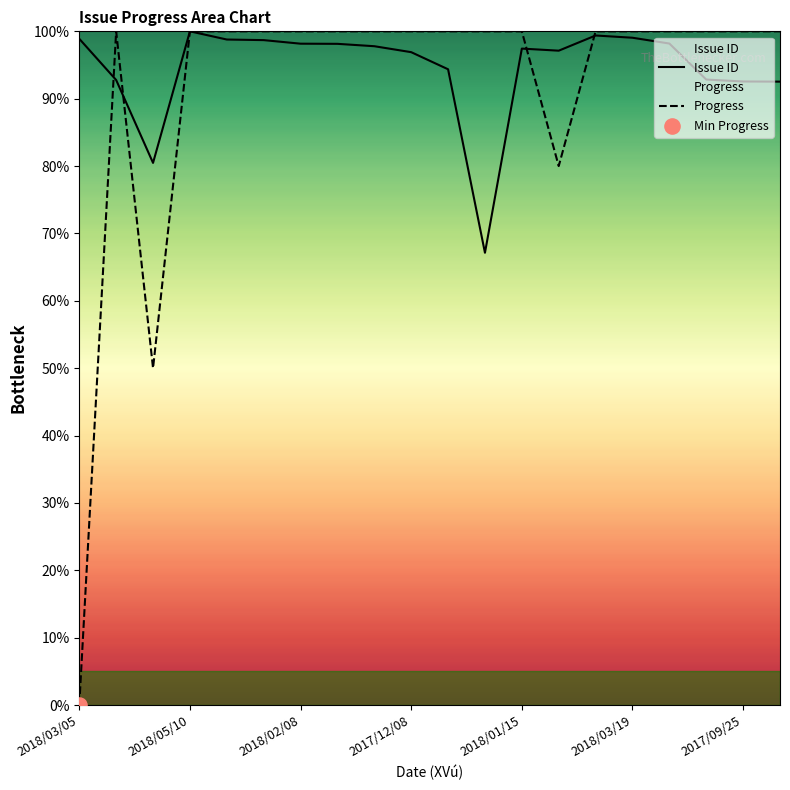

What is the total value across all series at 2017/12/08?

196.9